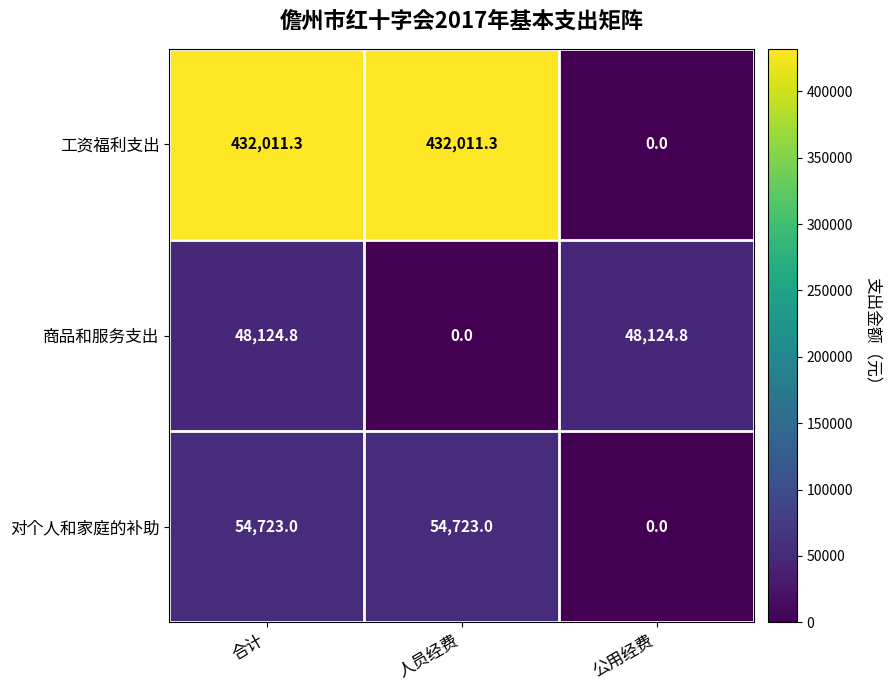

At which category is the sum across all series the highest?

合计